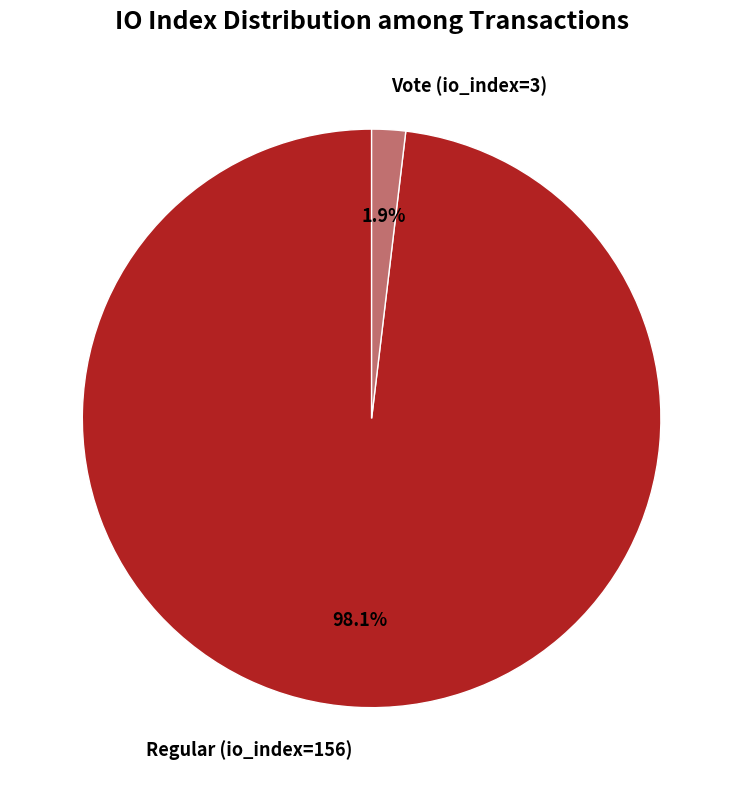

Does any single category account for the majority?

Yes